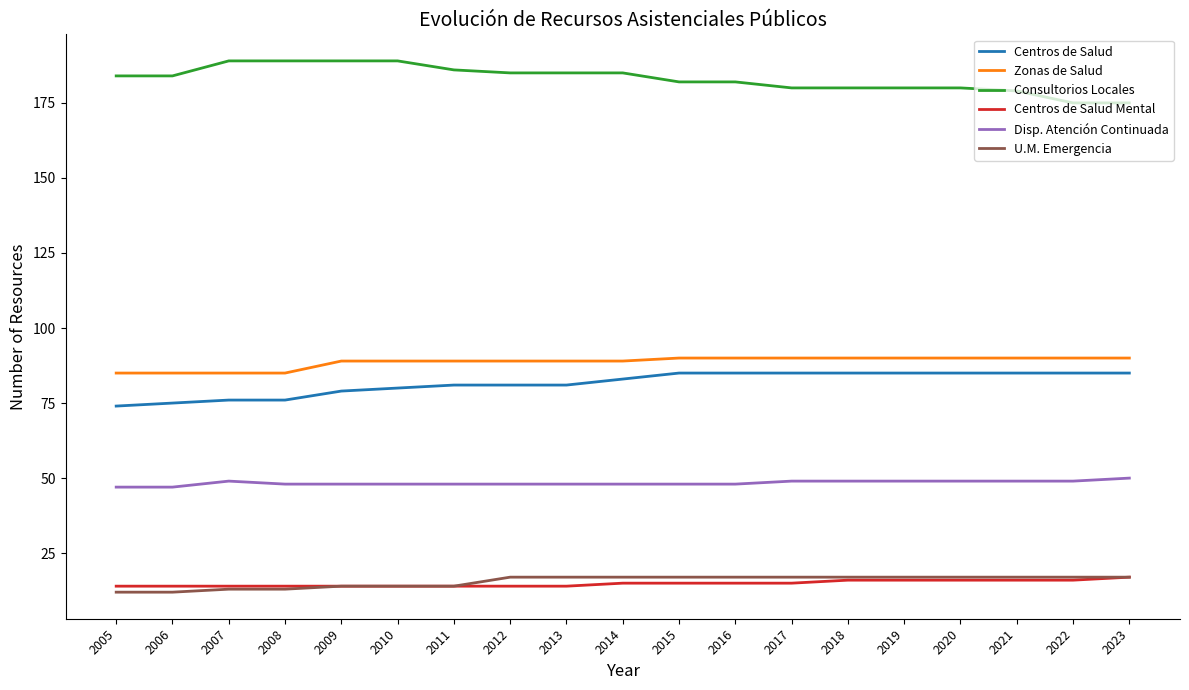

True or false: Disp. Atención Continuada and U.M. Emergencia intersect in this chart.

False